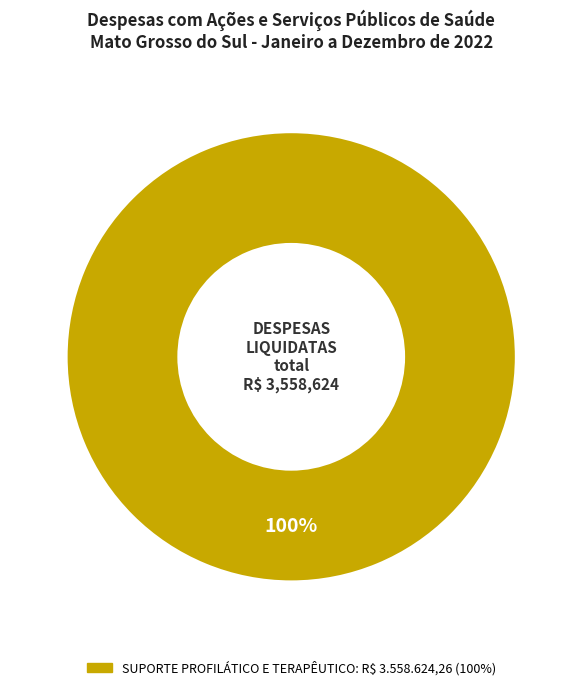

Is there a majority slice in this chart?

Yes